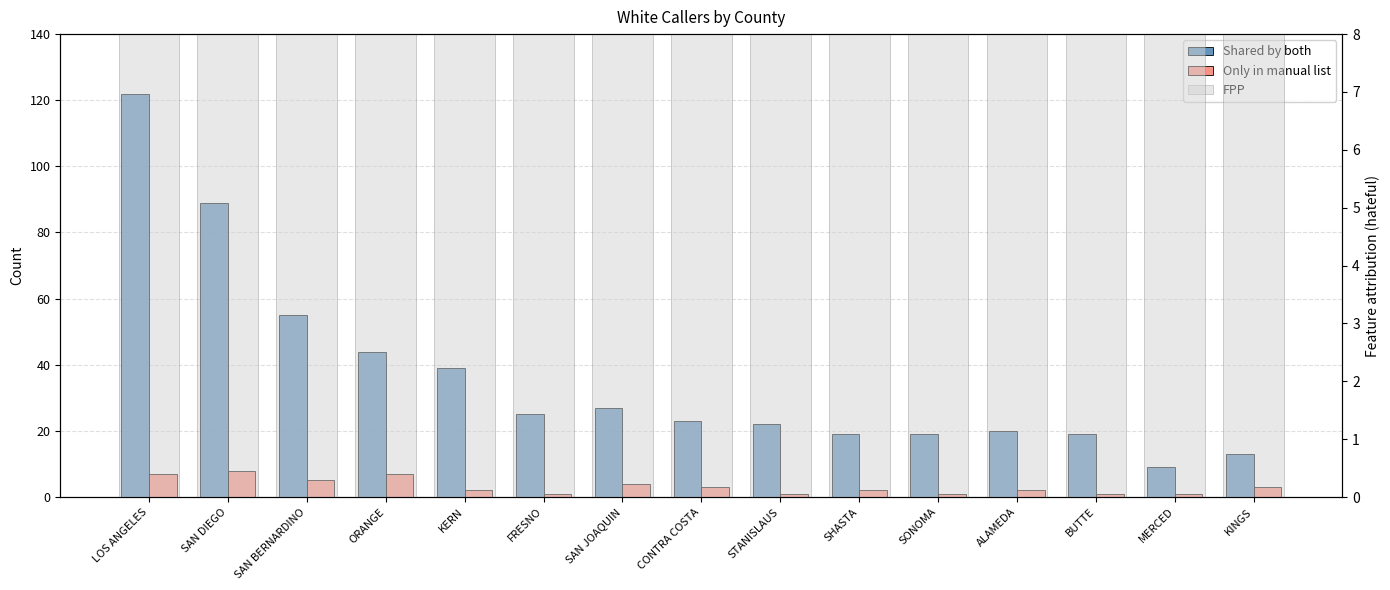

What is the sum of the FPP values at SAN BERNARDINO and FRESNO?

80.3